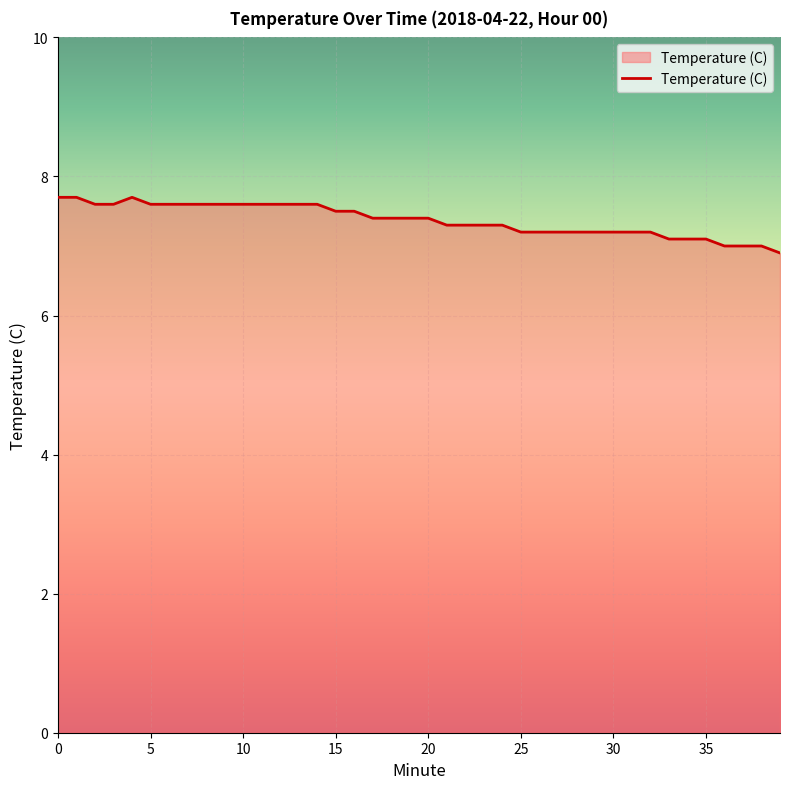

What is the smallest value displayed?

6.9